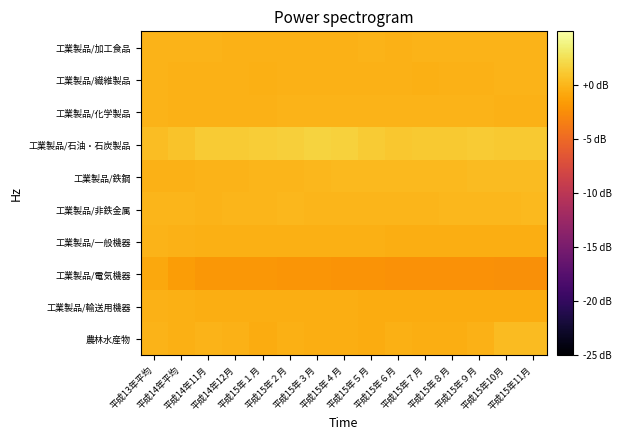

Which series has the largest total across all categories?

工業製品/石油・石炭製品